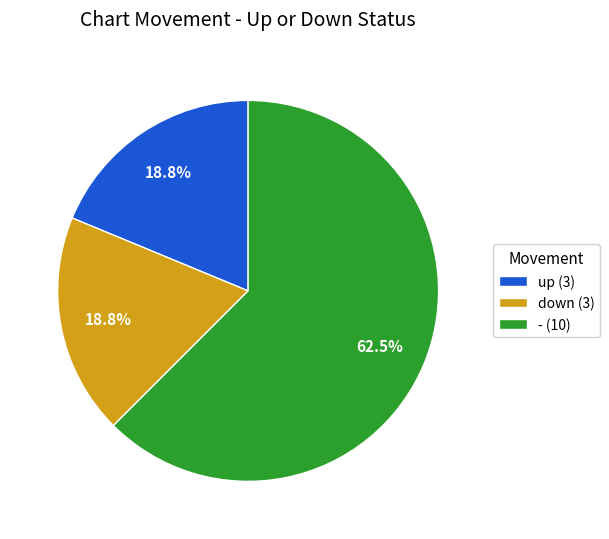

How many segments does this pie chart have?

3